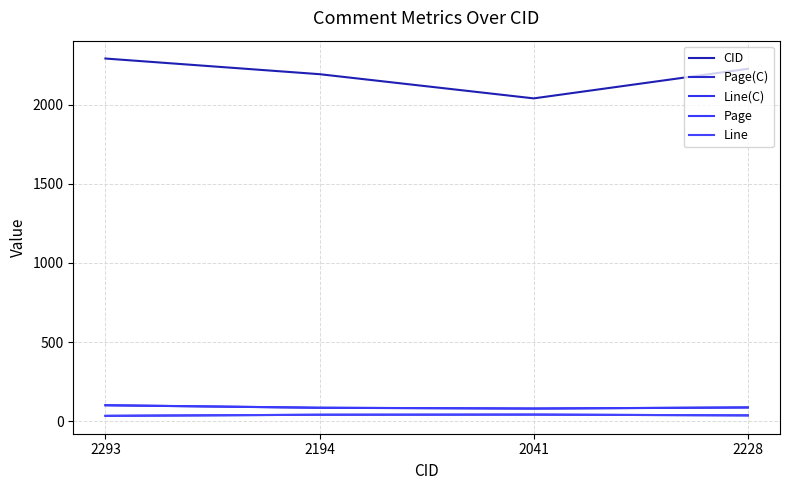

Reading right to left, what are all the values shown in this chart?

CID: 2228=2228.0	2041=2041.0	2194=2194.0	2293=2293.0
Page(C): 2228=86.0	2041=79.0	2194=84.0	2293=100.0
Line(C): 2228=36.0	2041=41.0	2194=40.0	2293=33.0
Page: 2228=86.4	2041=79.4	2194=84.4	2293=100.3
Line: 2228=36.0	2041=41.0	2194=40.0	2293=33.0